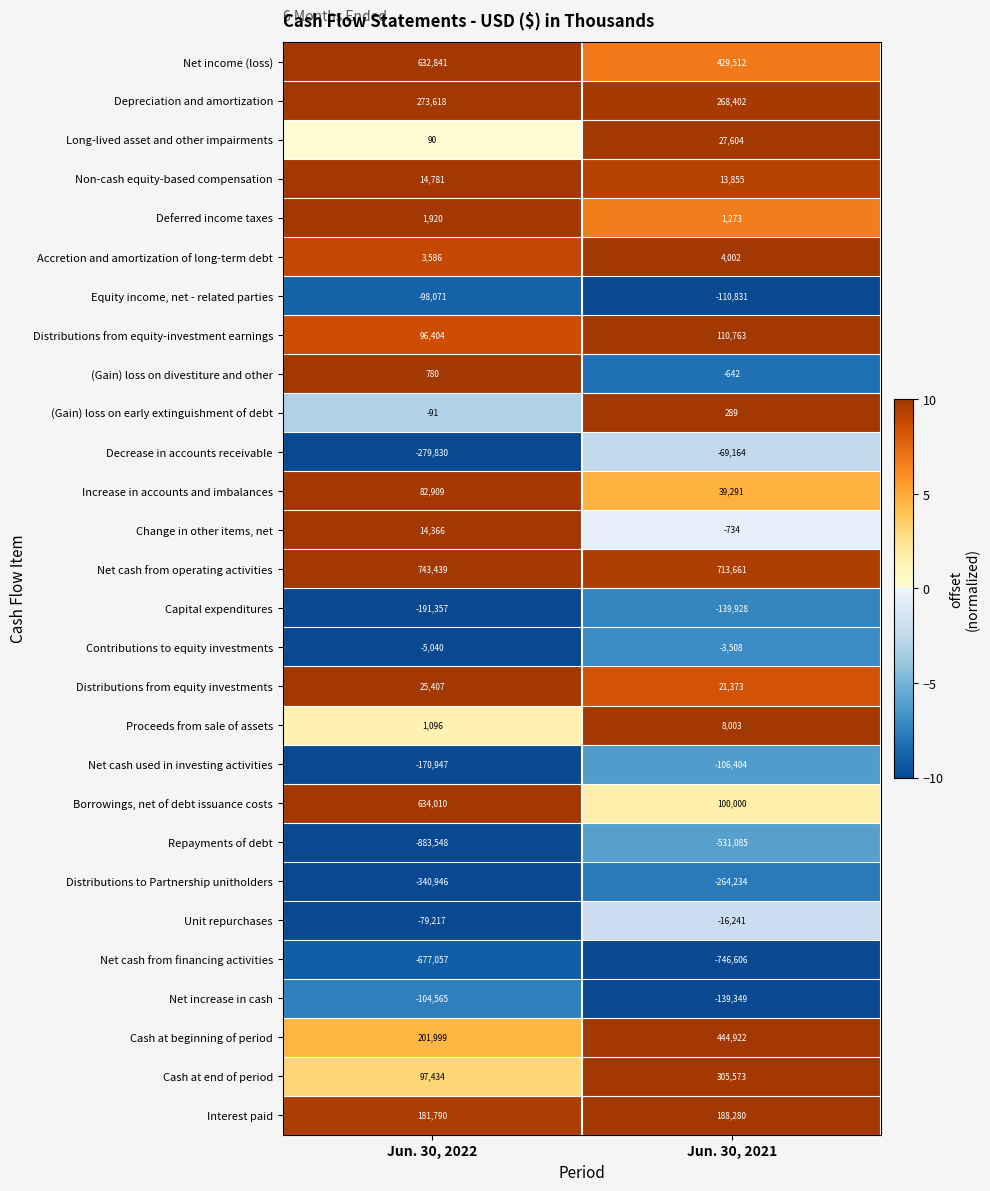

Rank the series at Jun. 30, 2021 from highest to lowest value.

Net cash from operating activities, Cash at beginning of period, Net income (loss), Cash at end of period, Depreciation and amortization, Interest paid, Distributions from equity-investment earnings, Borrowings, net of debt issuance costs, Increase in accounts and imbalances, Long-lived asset and other impairments, Distributions from equity investments, Non-cash equity-based compensation, Proceeds from sale of assets, Accretion and amortization of long-term debt, Deferred income taxes, (Gain) loss on early extinguishment of debt, (Gain) loss on divestiture and other, Change in other items, net, Contributions to equity investments, Unit repurchases, Decrease in accounts receivable, Net cash used in investing activities, Equity income, net - related parties, Net increase in cash, Capital expenditures, Distributions to Partnership unitholders, Repayments of debt, Net cash from financing activities